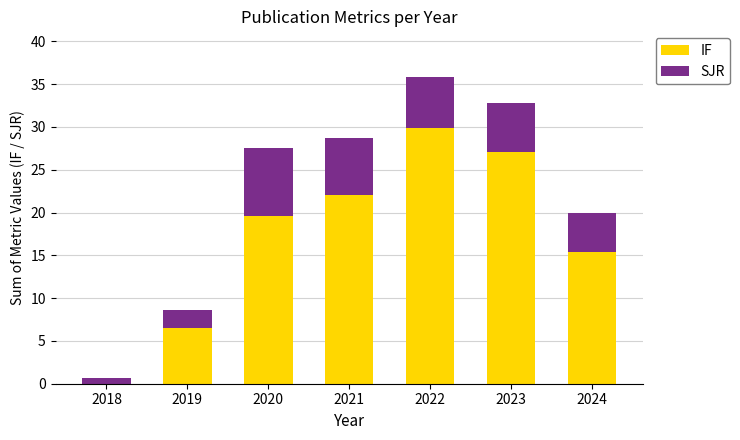

What is the sum of all IF values?

120.4